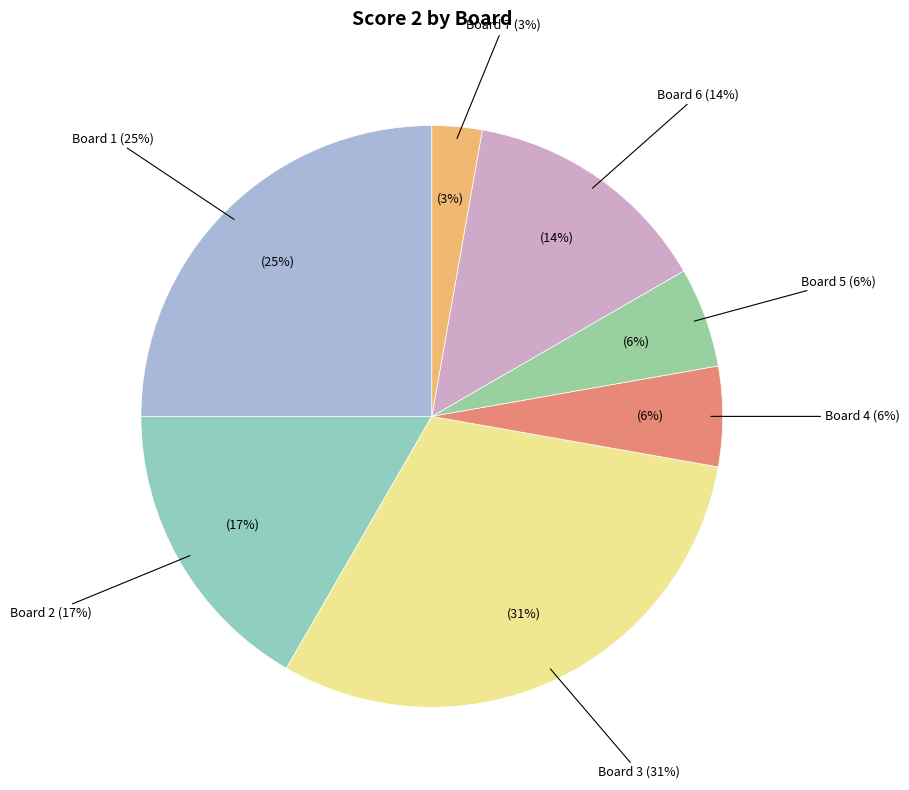

Is there any slice that represents more than half of the pie?

No